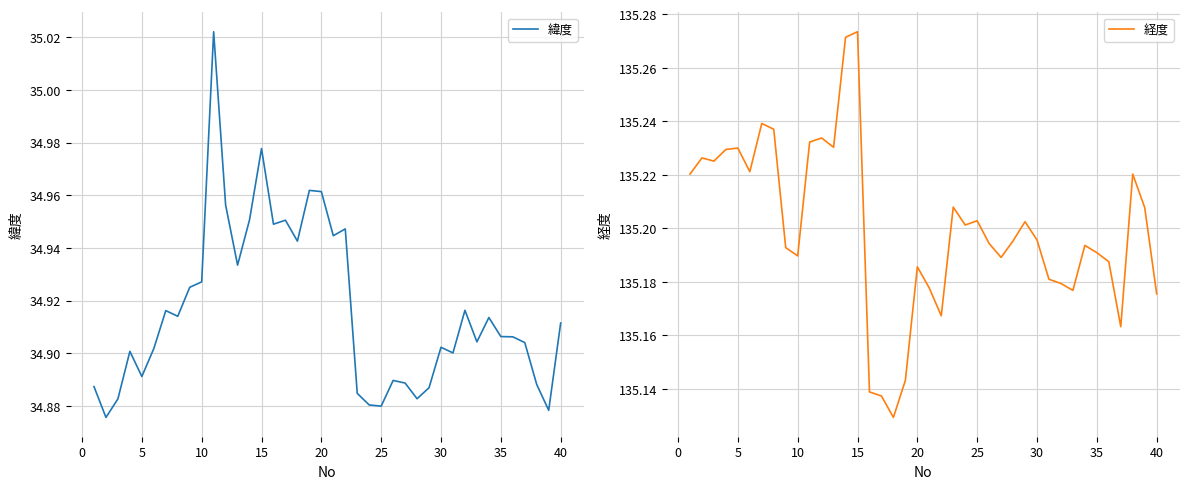

True or false: 経度 has a value of 207.5 at 28.

False